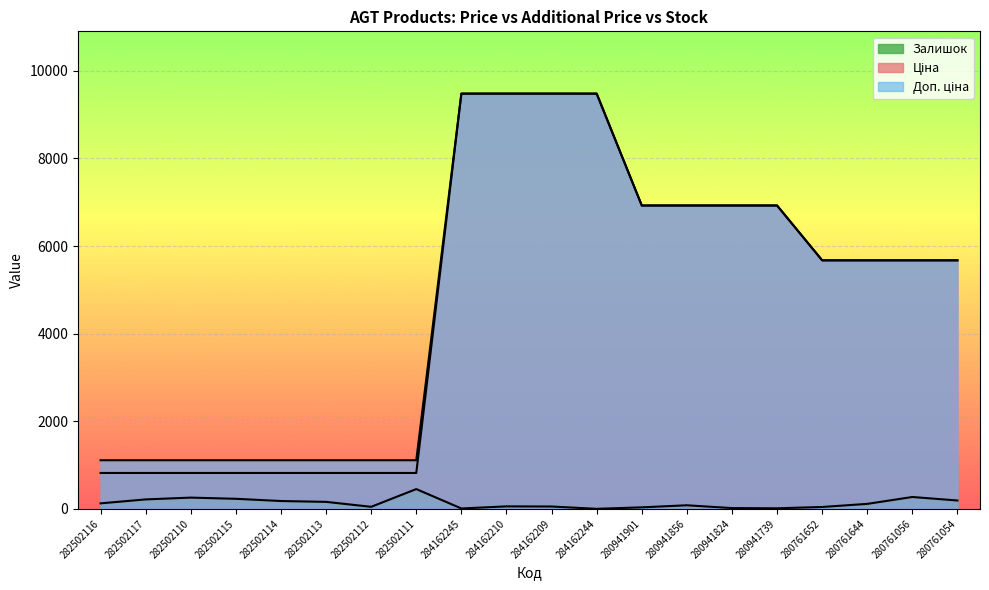

How many data points in Ціна are less than 5673?

8